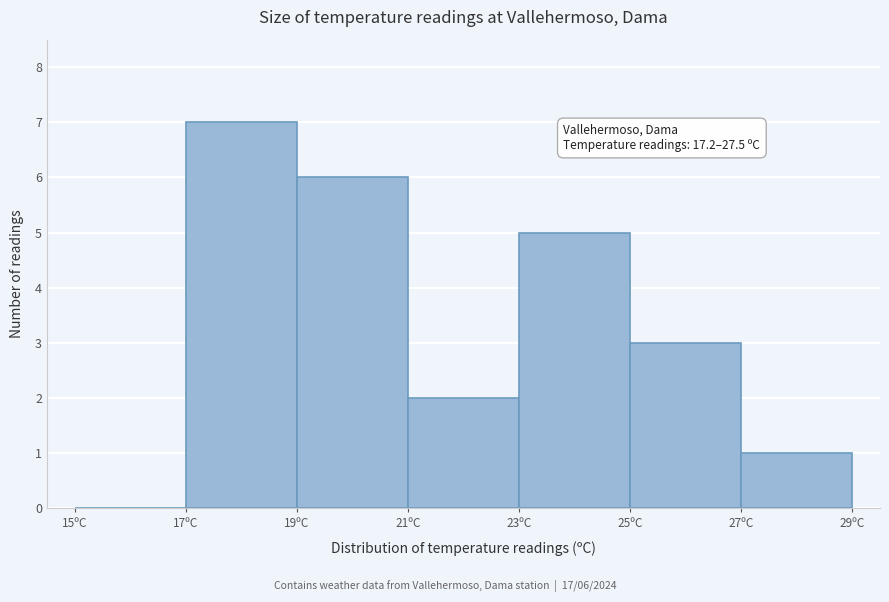

Over which range of the x-axis is the bar tallest?

17 to 19